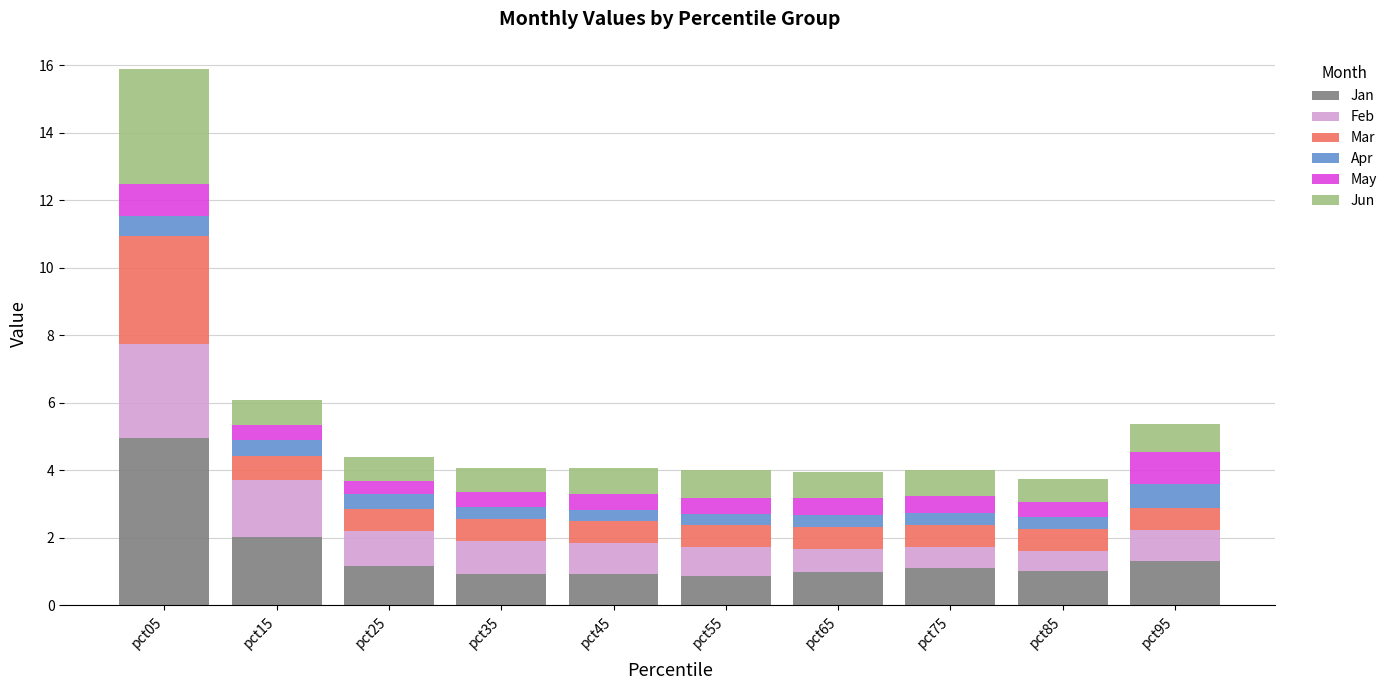

What is the total value across all series at pct75?

4.0